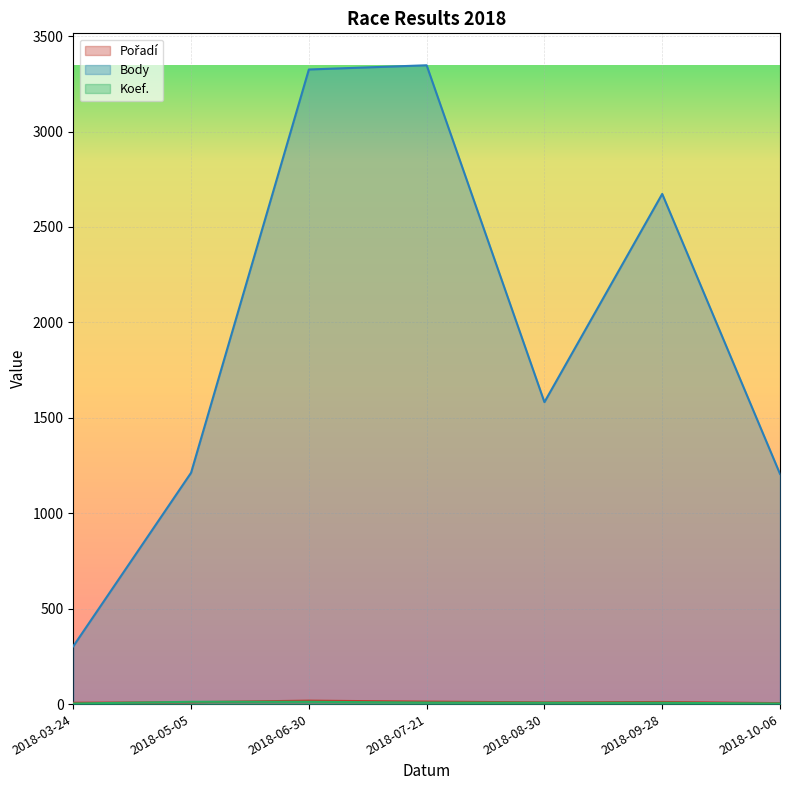

True or false: Body and Koef. intersect in this chart.

False